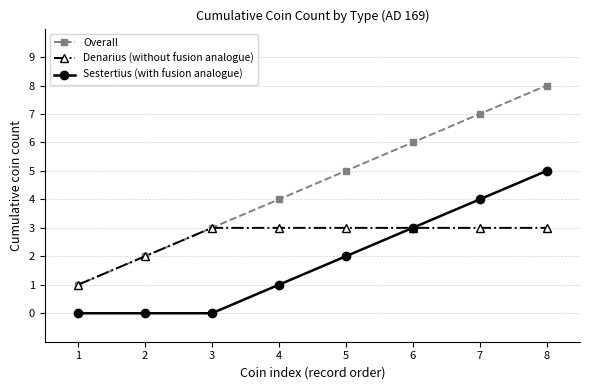

Reading right to left, transcribe all the data shown in this chart.

Overall: 8	7	6	5	4	3	2	1
Denarius (without fusion analogue): 3	3	3	3	3	3	2	1
Sestertius (with fusion analogue): 5	4	3	2	1	0	0	0